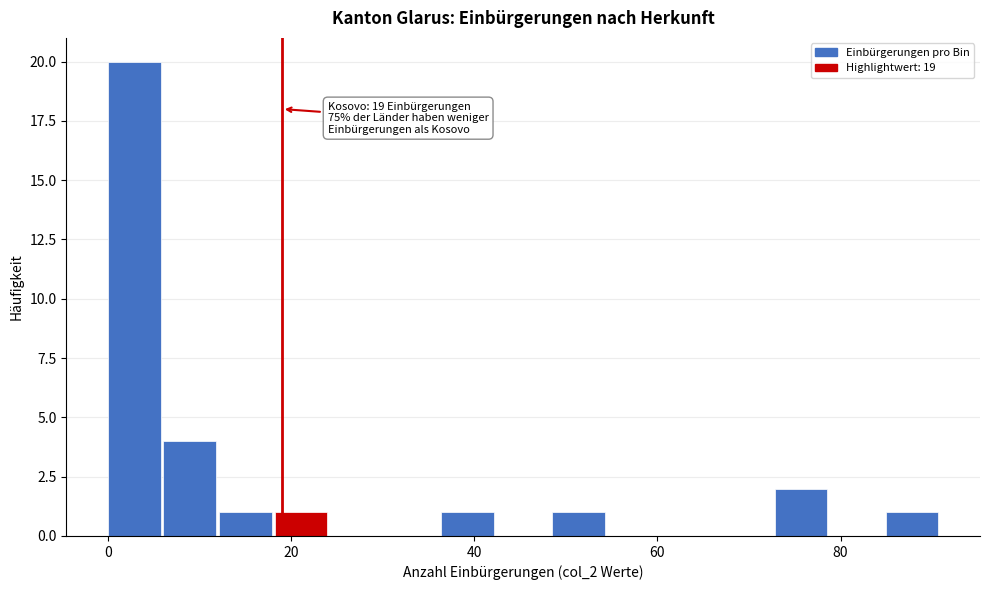

Around what value on the x-axis is the tallest bar? Give the approximate position of its centre, as read against the axis.

2